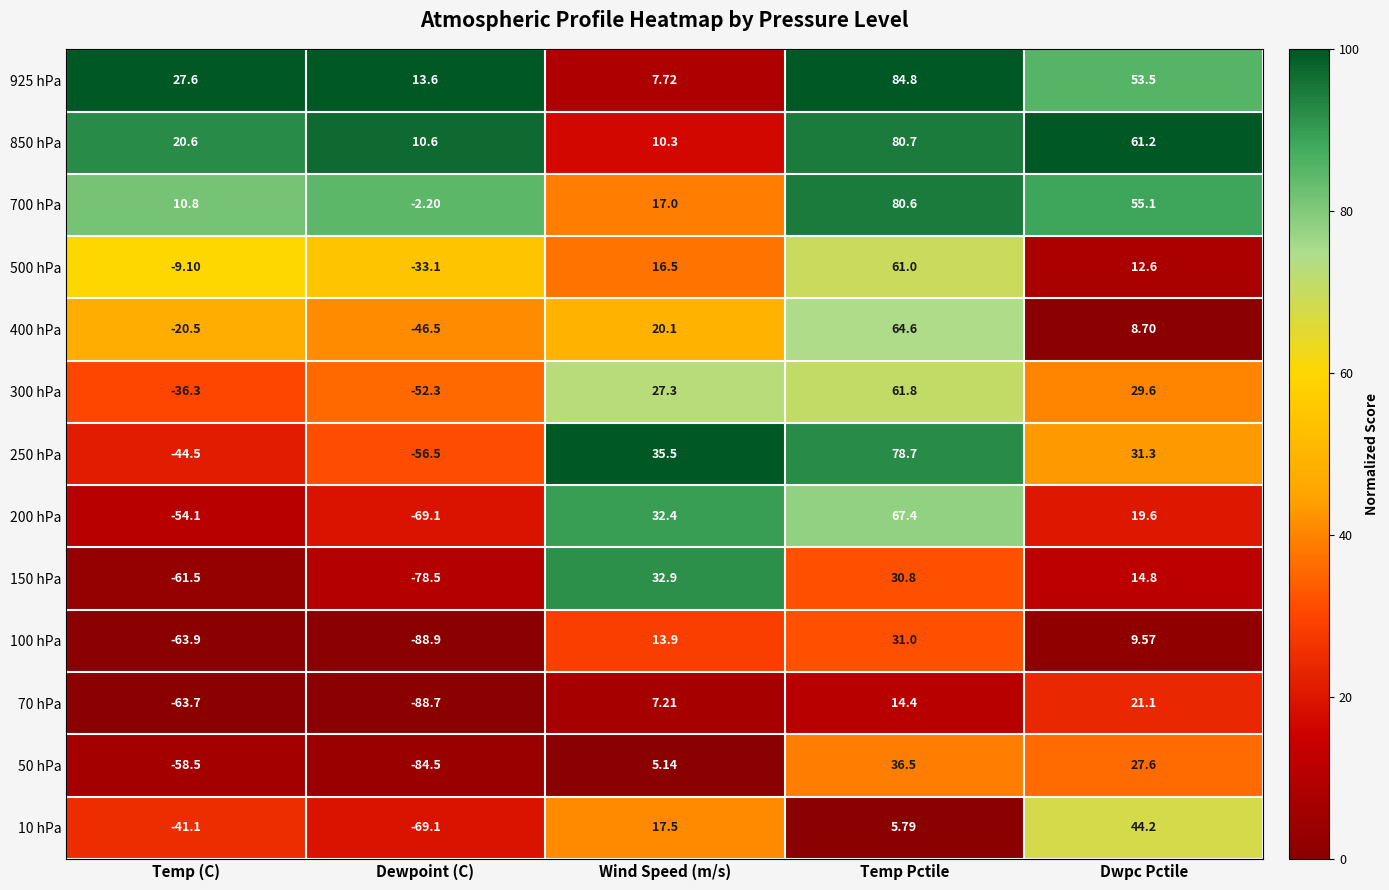

What is the difference between the highest and lowest values at Wind Speed (m/s)?

30.4